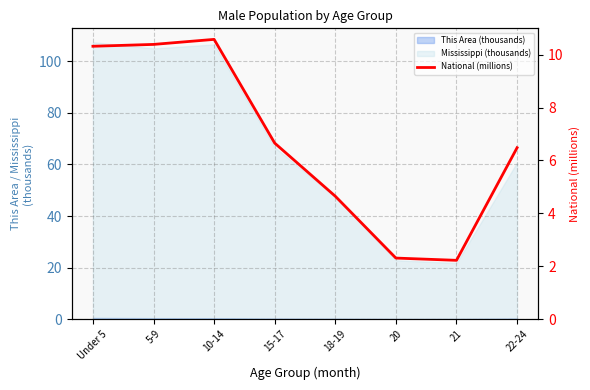

At which label is the value closest to 6?

22-24